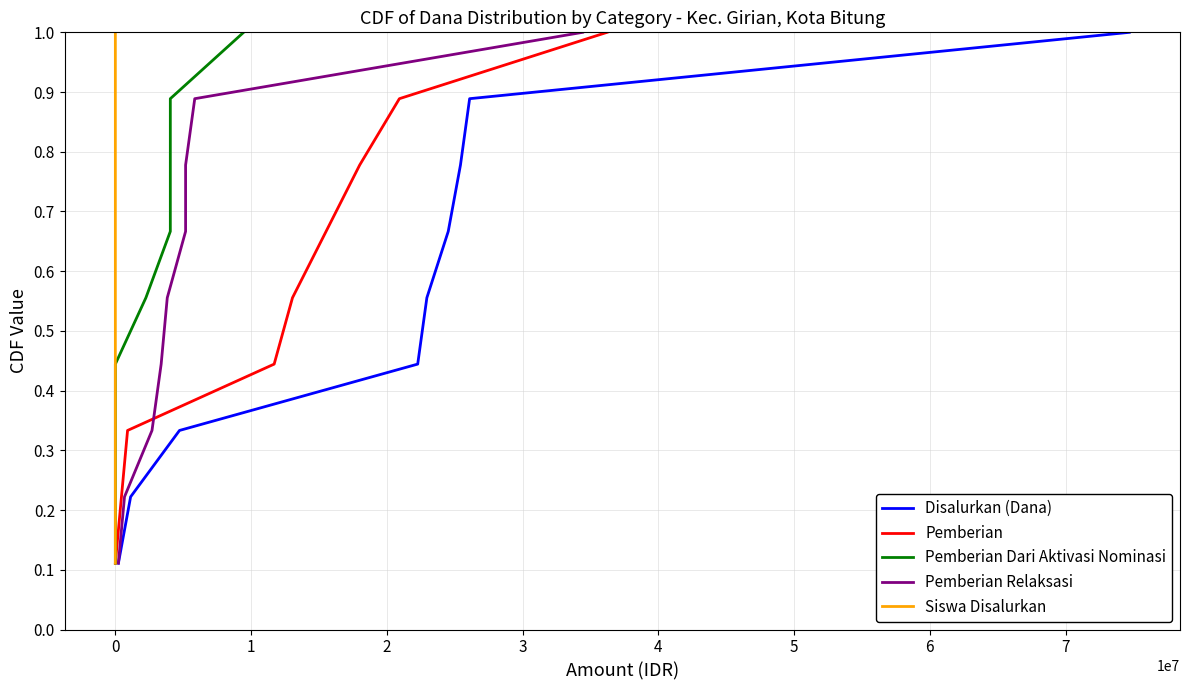

True or false: Siswa Disalurkan has more than 2 points higher than both neighbors.

False